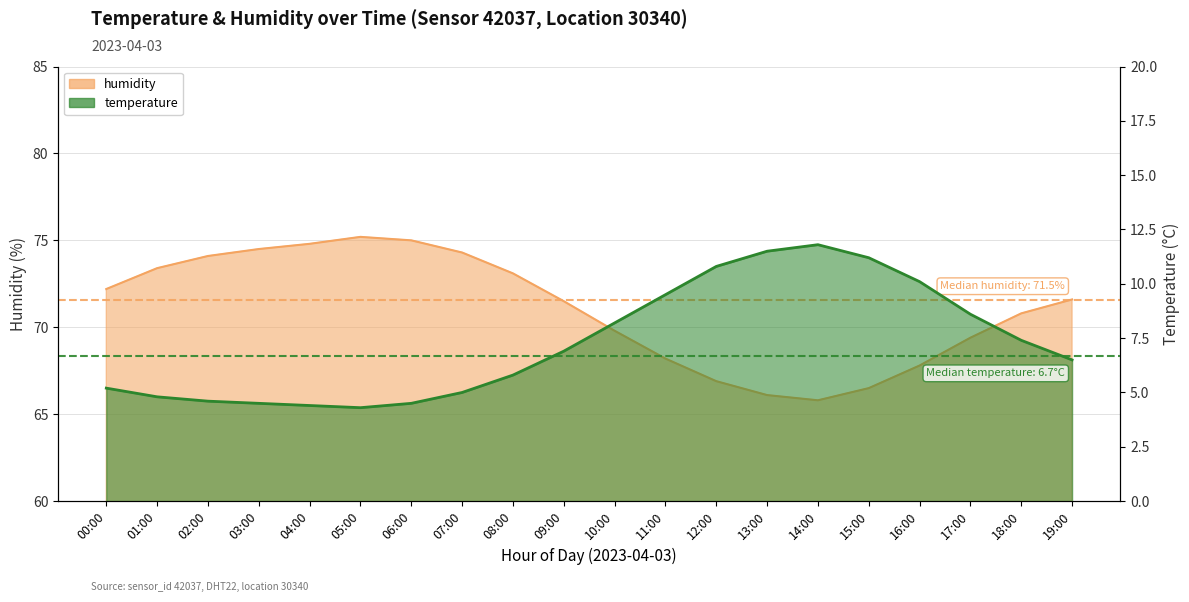

True or false: temperature and humidity intersect in this chart.

False